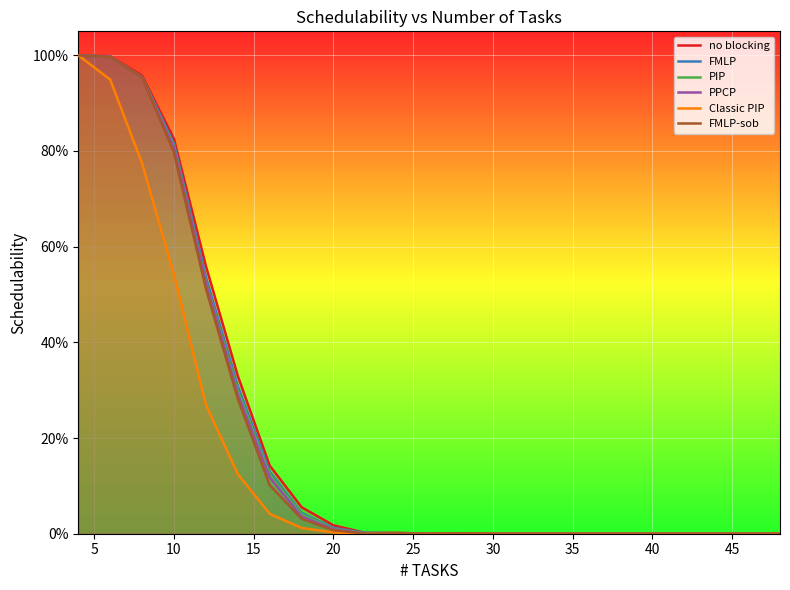

How many lines are shown in the chart?

6